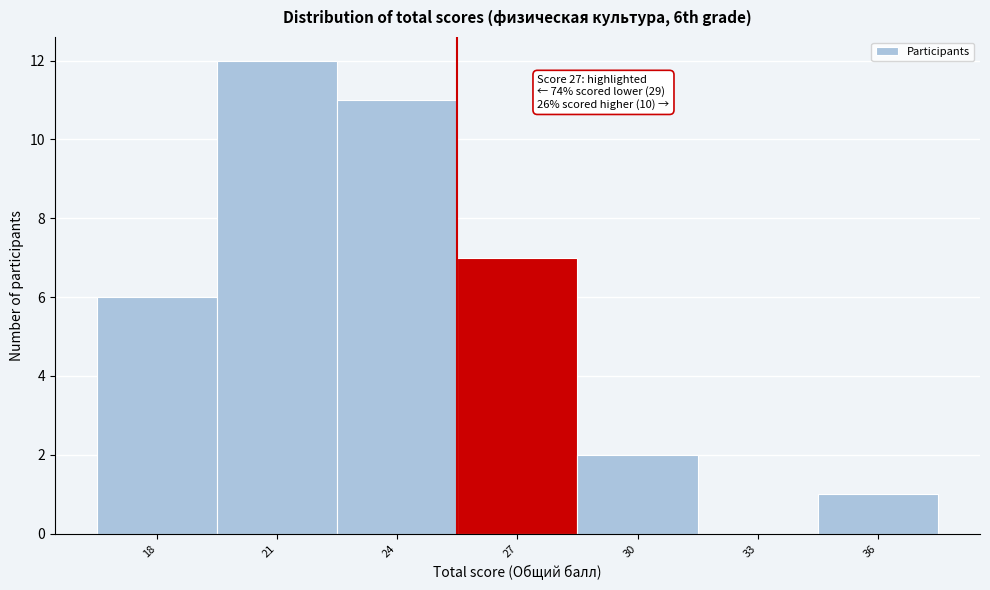

Reading left to right, list all the values displayed in this chart.

18=6	21=12	24=11	27=7	30=2	33=0	36=1